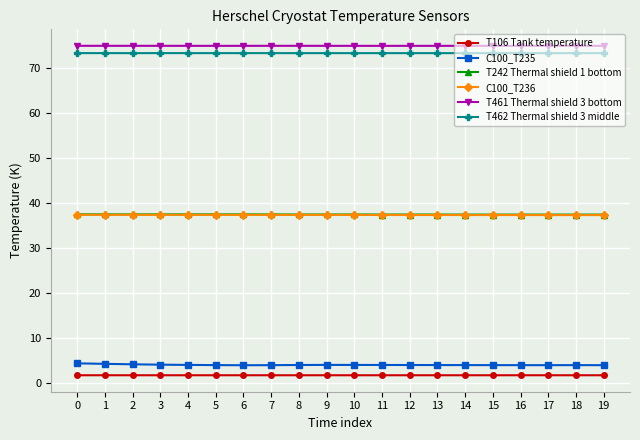

Which series has the widest spread of values?

C100_T235